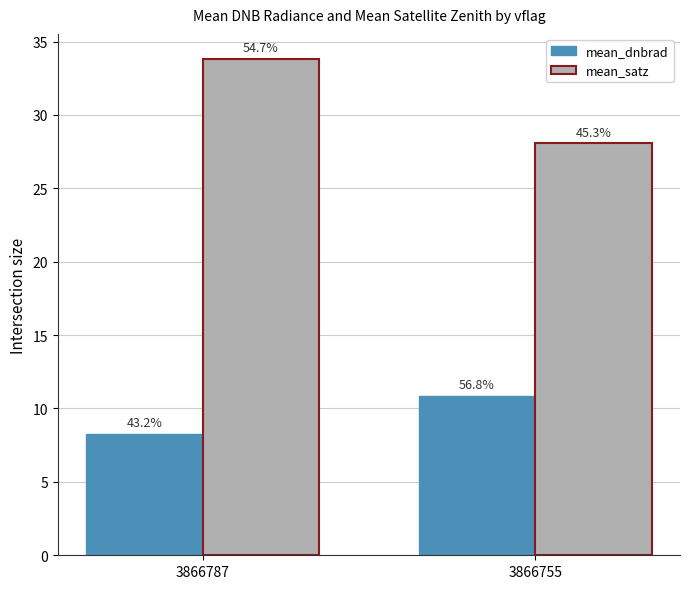

How many groups of bars are there?

2